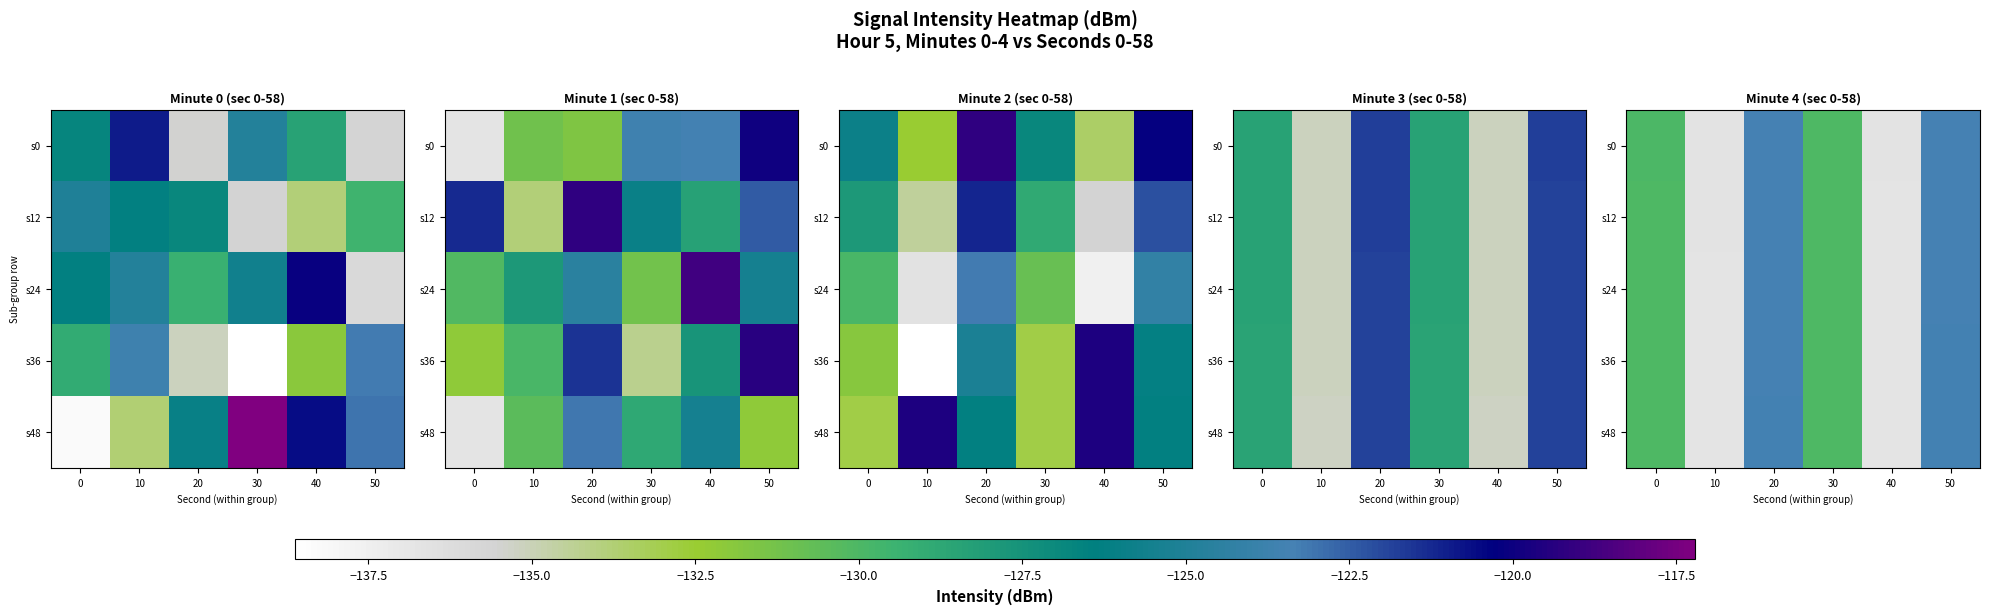

Which category has the highest value in the s48 series?

20